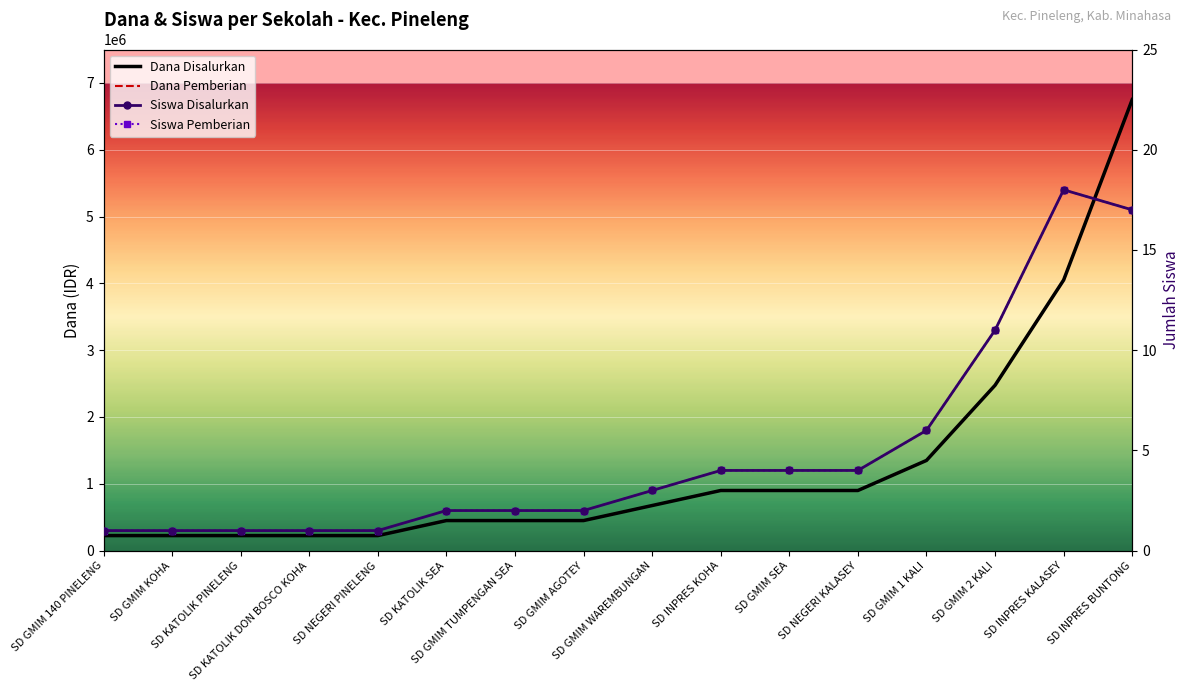

Between SD GMIM 140 PINELENG and SD GMIM TUMPENGAN SEA, which series saw the biggest shift?

Dana Disalurkan